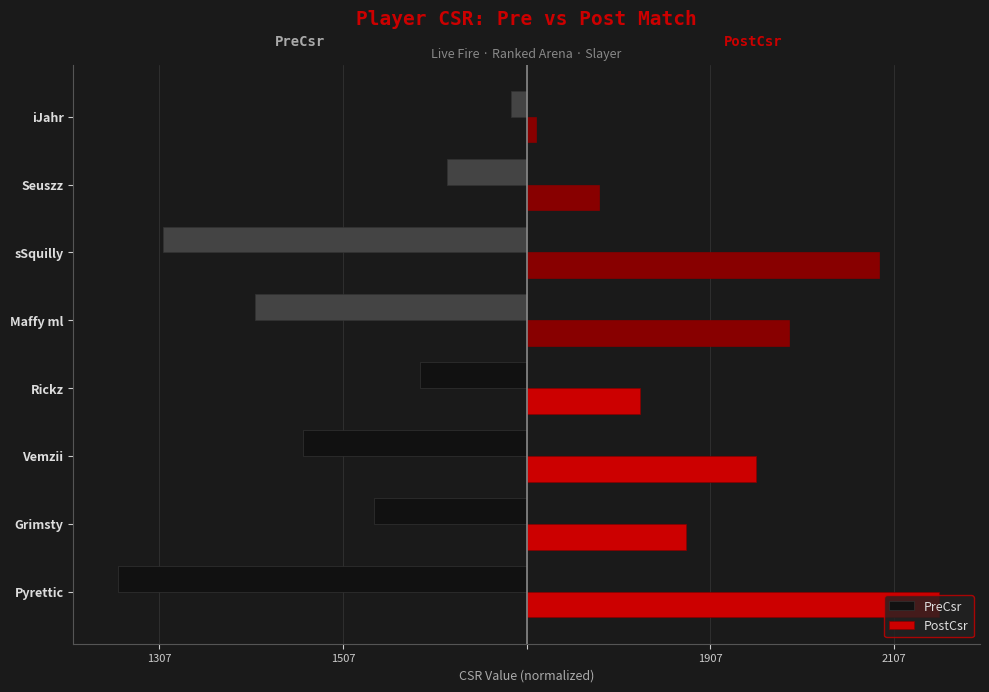

Count the PostCsr values in the range 123 to 384.

5